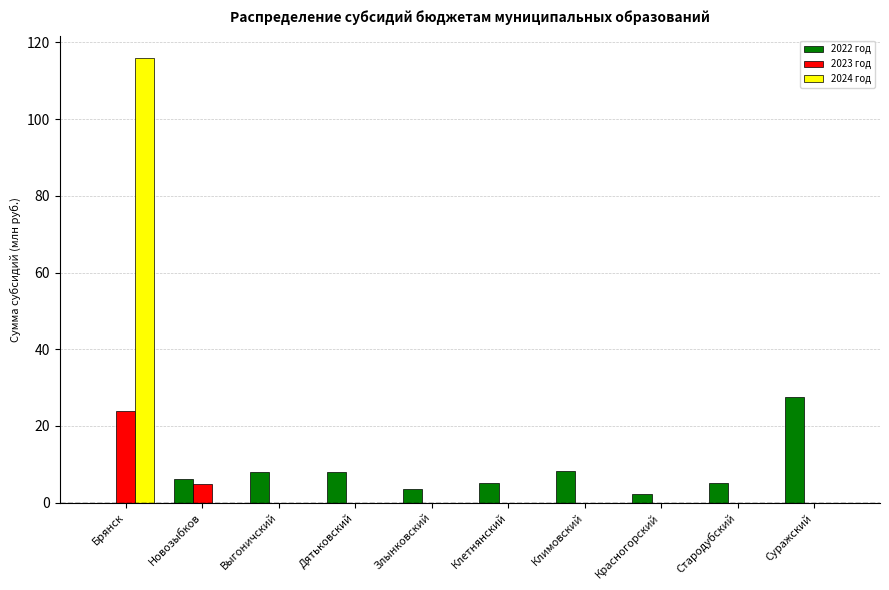

What is the greatest value displayed?

115.9